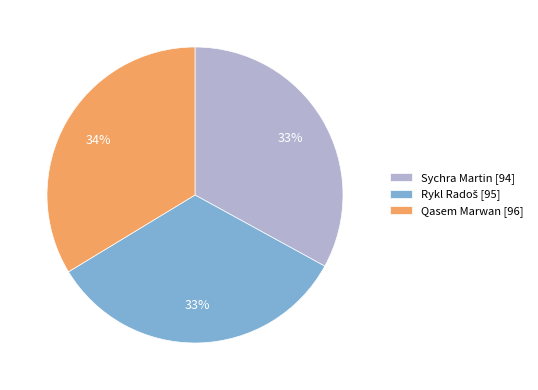

What is the ratio of the value at Sychra Martin [94] to the value at Qasem Marwan [96]?

1.0